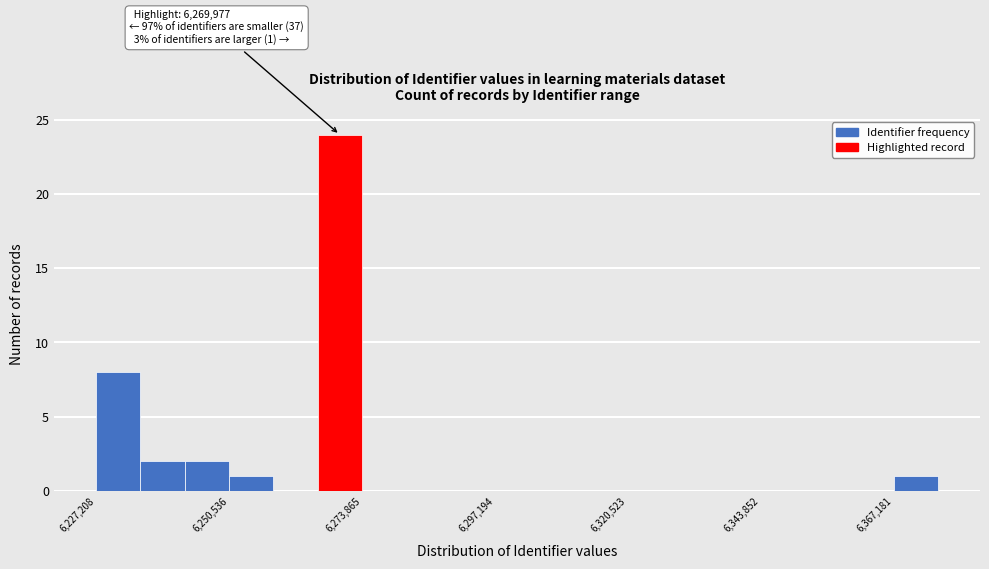

Read against the x-axis, roughly where is the centre of the tallest bar?

6270000